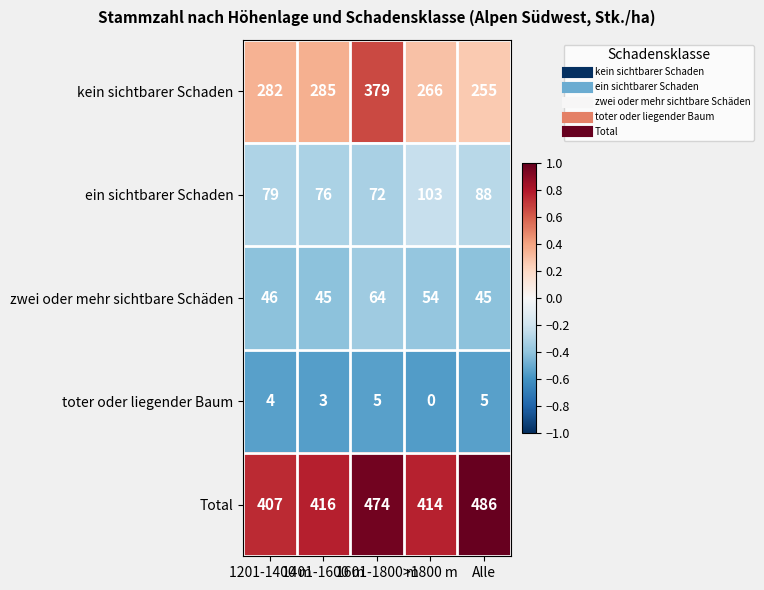

Which series has the largest range (max minus min)?

kein sichtbarer Schaden